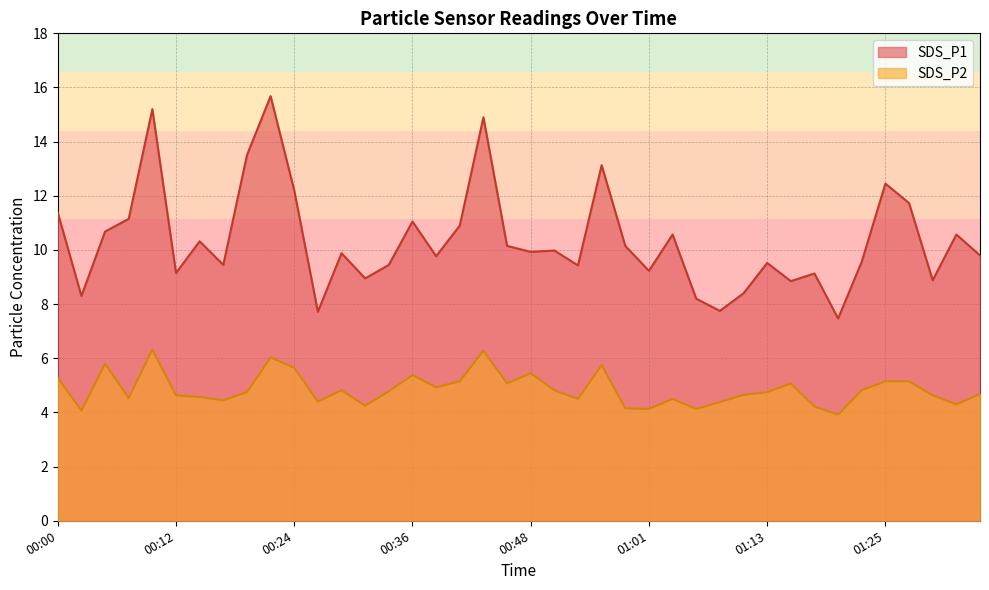

At which label does SDS_P1 reach its minimum?

01:20